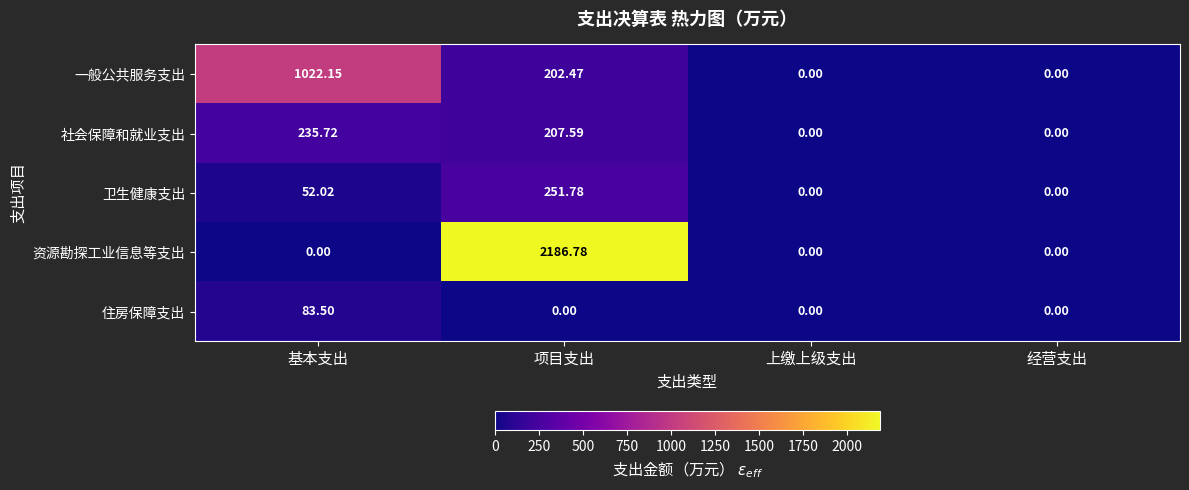

Which series has the largest total across all categories?

资源勘探工业信息等支出